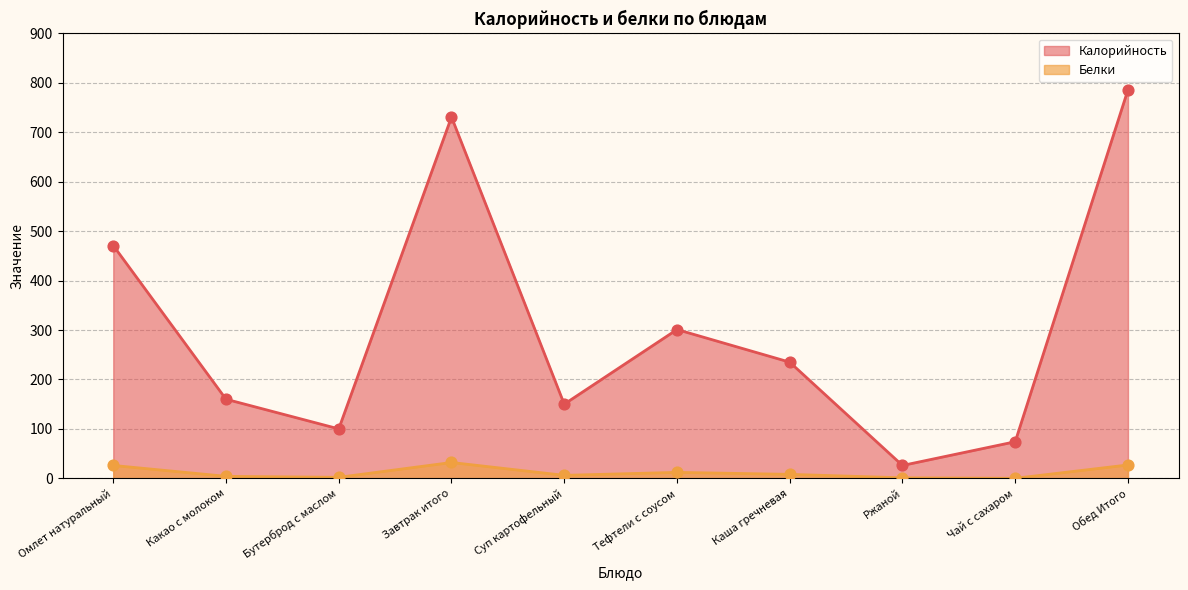

Which series contains the lowest Y value?

Белки